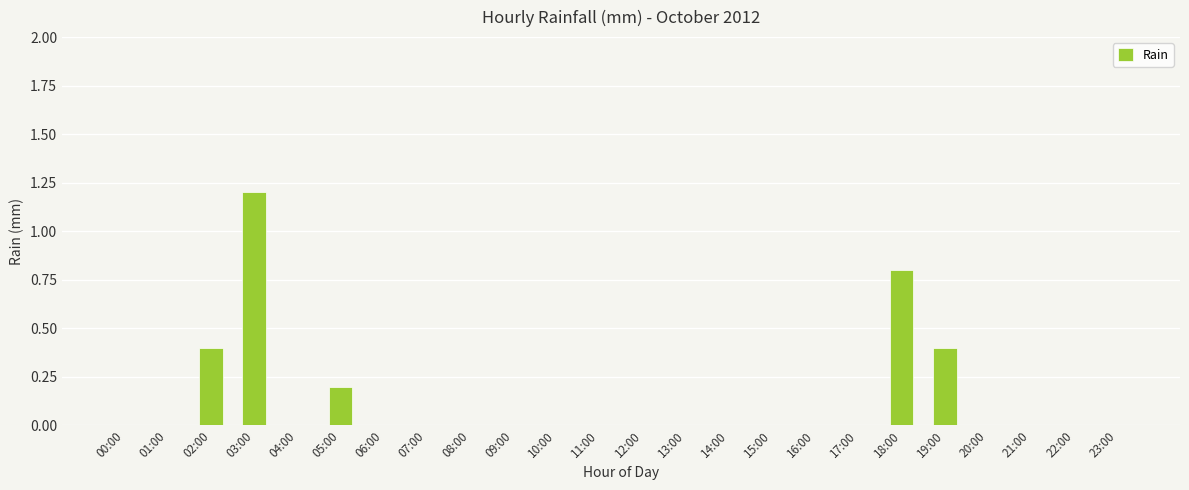

The chart shows a value of 0.4 at 04:00. True or false?

False